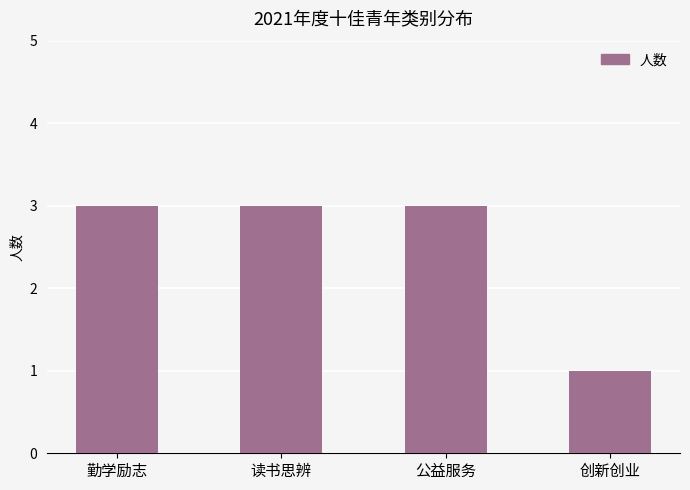

Reading right to left, list all the values displayed in this chart.

创新创业=1	公益服务=3	读书思辨=3	勤学励志=3